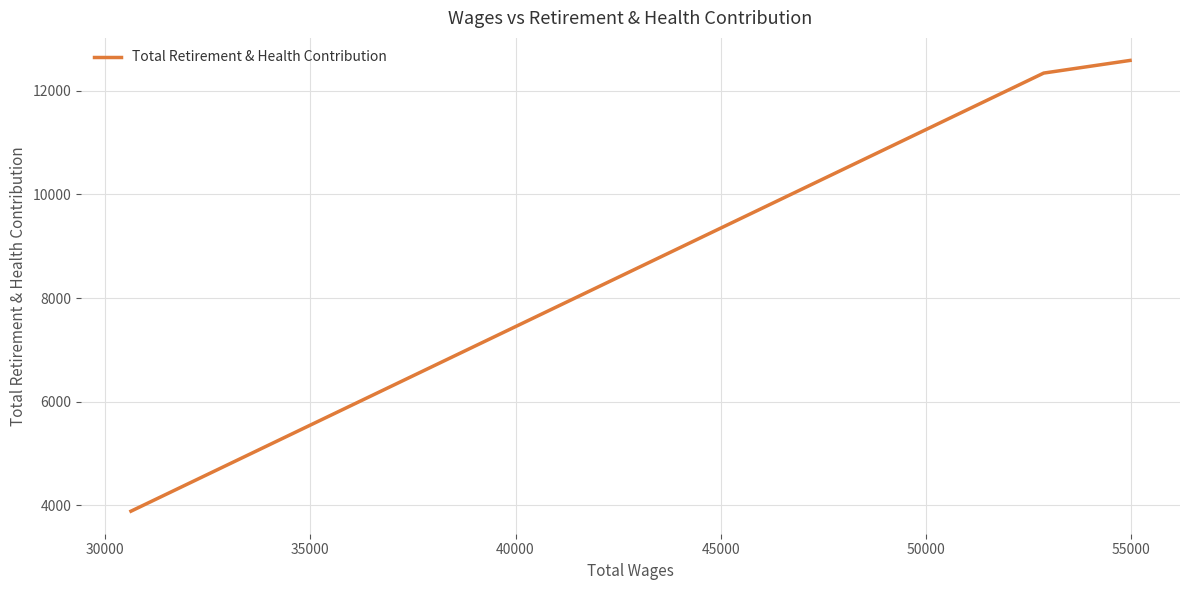

What is the maximum value shown in the chart?

12582